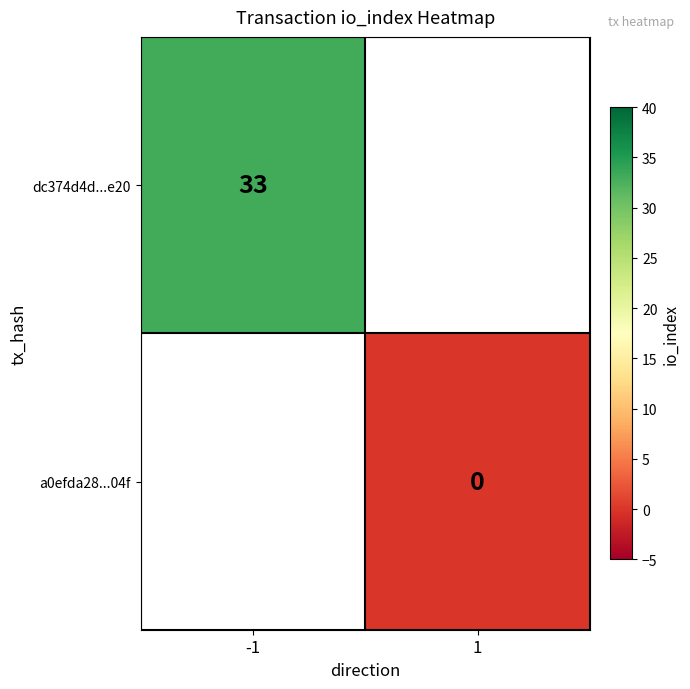

Is the value of dc374d4d...e20 at -1 greater than the value of a0efda28...04f at 1?

Yes